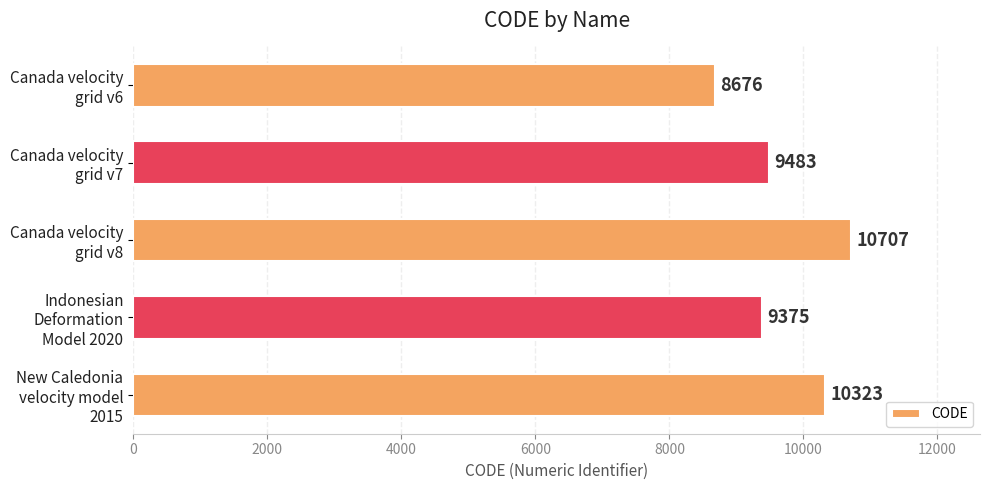

How many values are below 9483?

2